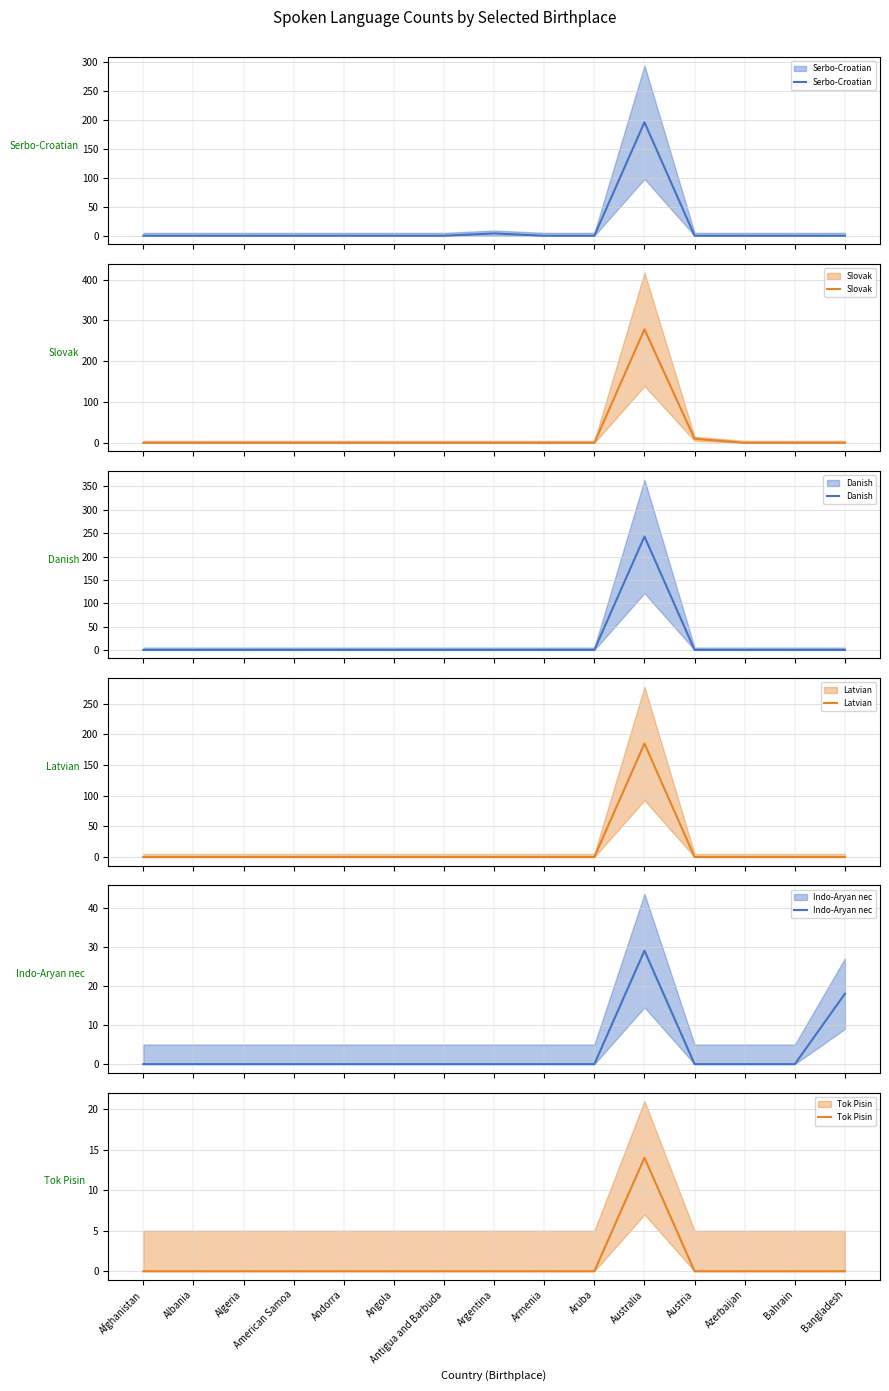

What is the difference between the second highest and minimum values in the Serbo-Croatian series?

4